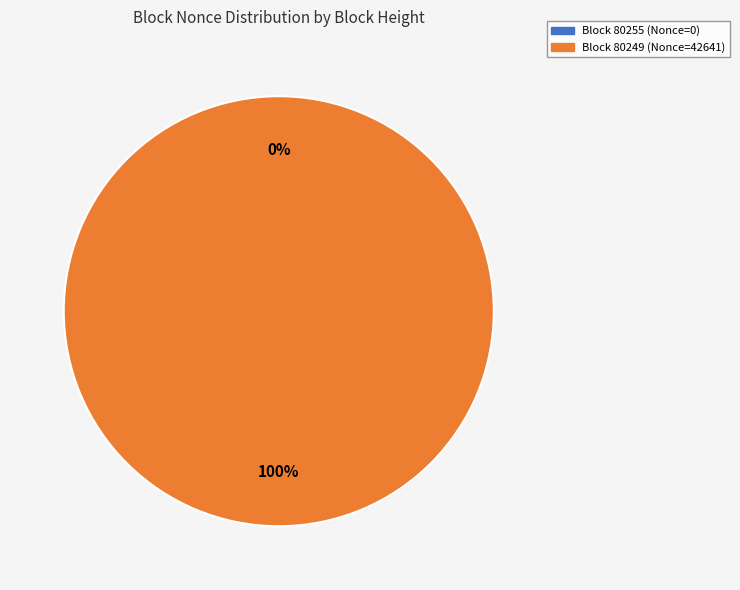

Combined, do 80255 and 80249 account for over 50%?

Yes